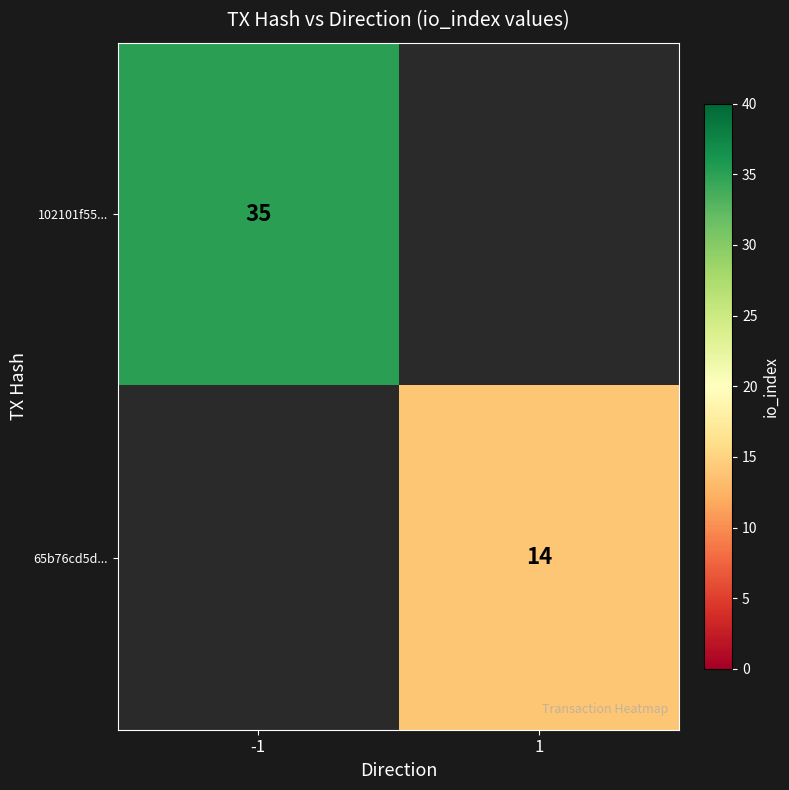

The 65b76cd5d... series shows 7 at 1. True or false?

False